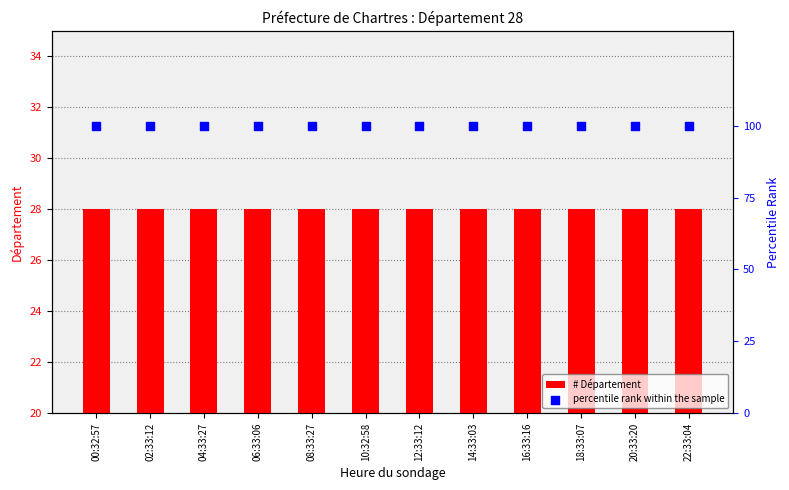

What are all the series names shown in the legend?

# Département, percentile rank within the sample